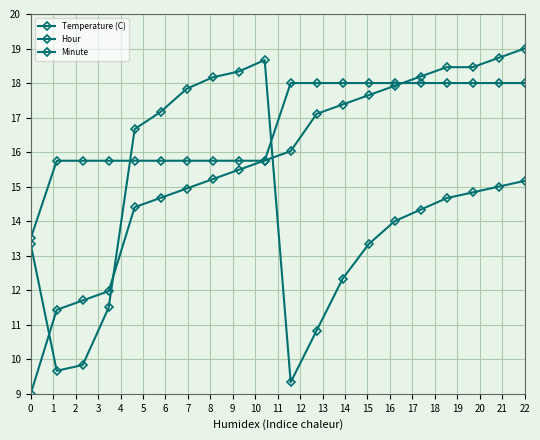

Reading left to right, list all the values displayed in this chart.

Temperature (C): 9.0	11.4	11.7	12.0	14.4	14.7	14.9	15.2	15.5	15.8	16.0	17.1	17.4	17.6	17.9	18.2	18.5	18.5	18.7	19.0
Hour: 13.5	15.8	15.8	15.8	15.8	15.8	15.8	15.8	15.8	15.8	18.0	18.0	18.0	18.0	18.0	18.0	18.0	18.0	18.0	18.0
Minute: 13.3	9.7	9.8	11.5	16.7	17.2	17.8	18.2	18.3	18.7	9.3	10.8	12.3	13.3	14.0	14.3	14.7	14.8	15.0	15.2